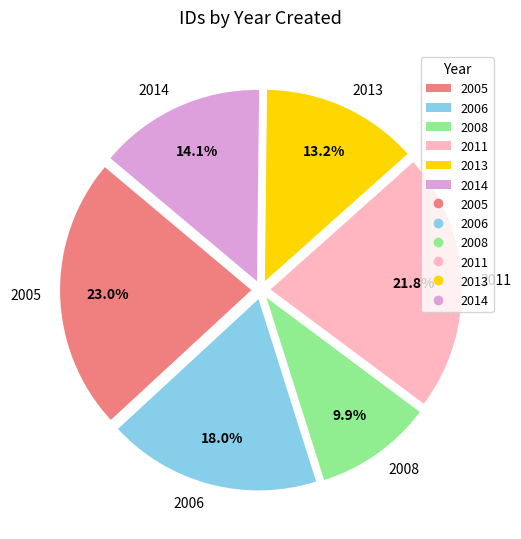

To the nearest percent, what is the combined percentage of 2013 and 2011?

35%